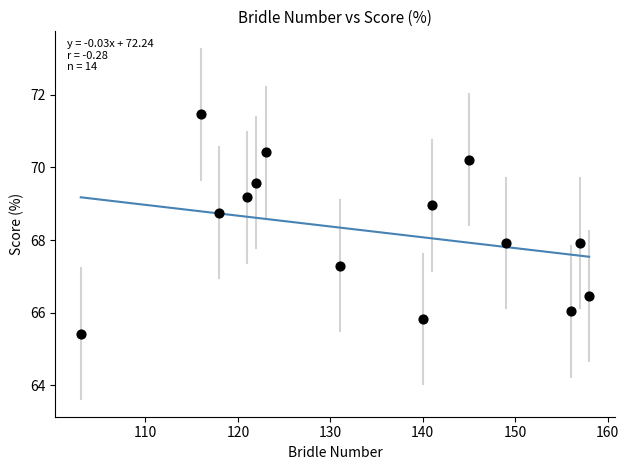

What is the range of Y values (max minus min)?

6.0